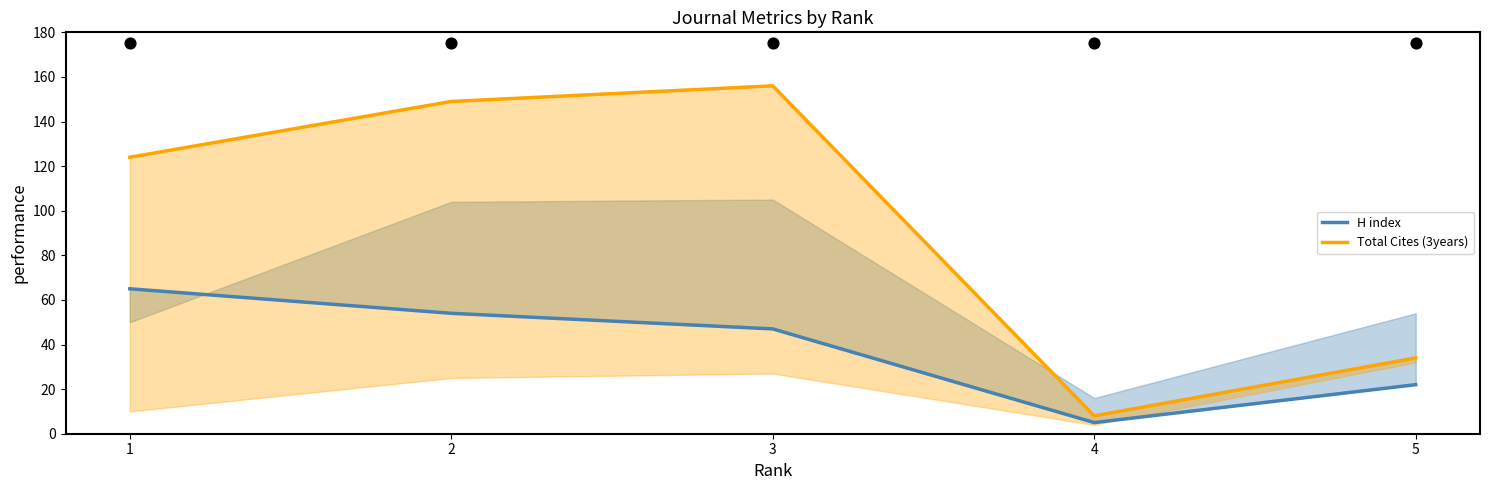

Is the value of Total Cites (3years) at 4 greater than the value of H index at 2?

No